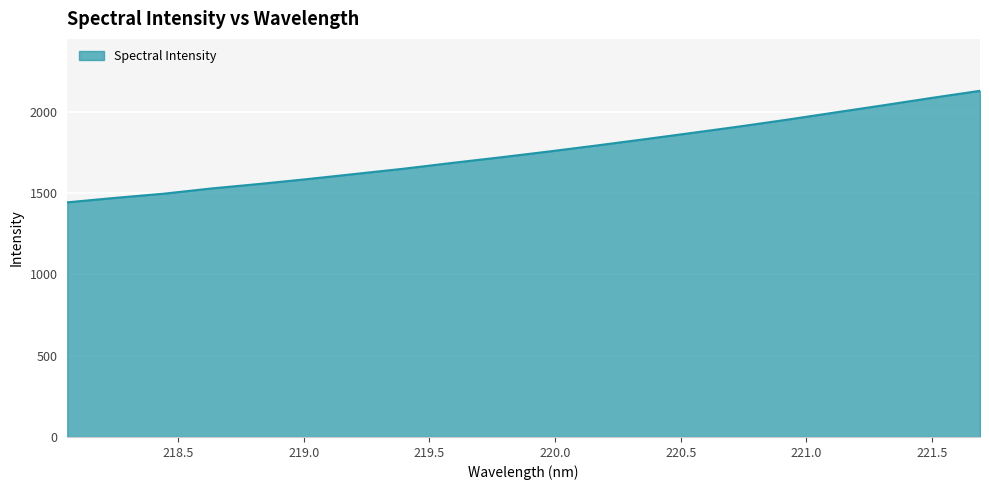

What is the difference between the maximum and minimum values?

685.8